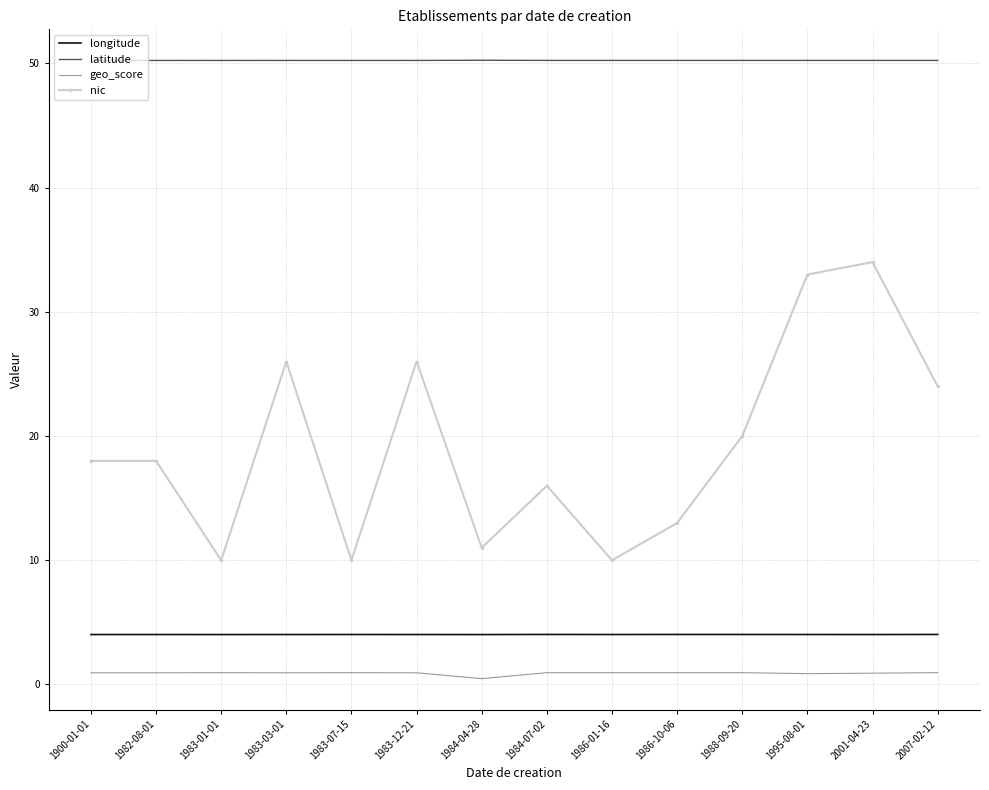

Which series has the largest total across all categories?

latitude